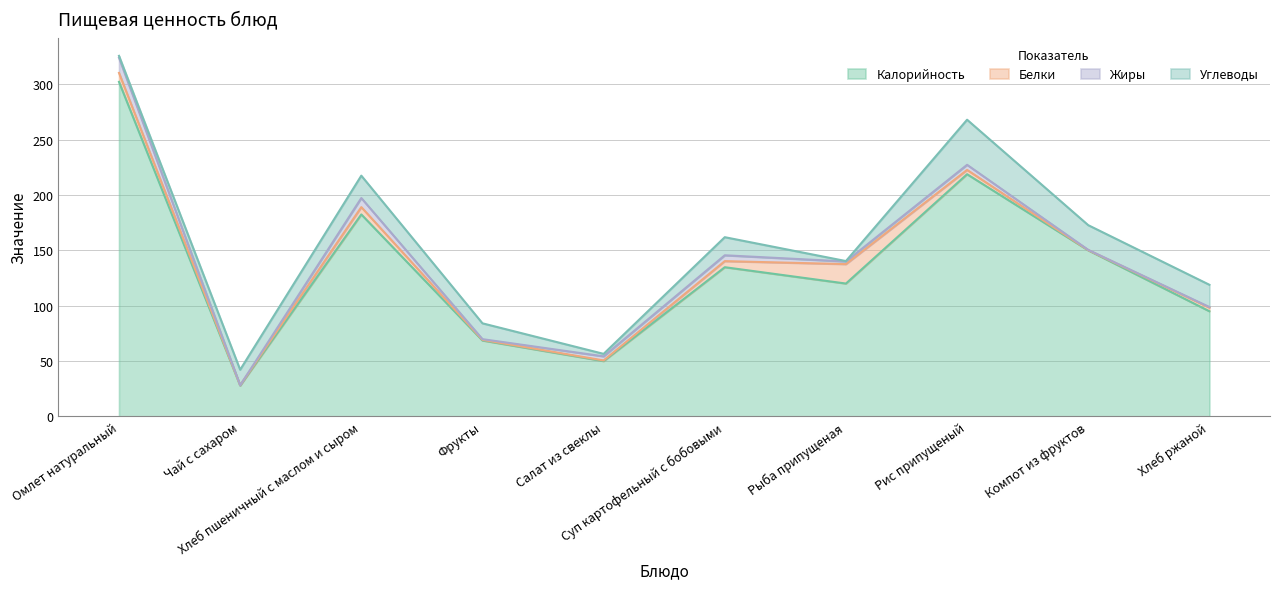

What is the total value across all series at Омлет натуральный?

325.6